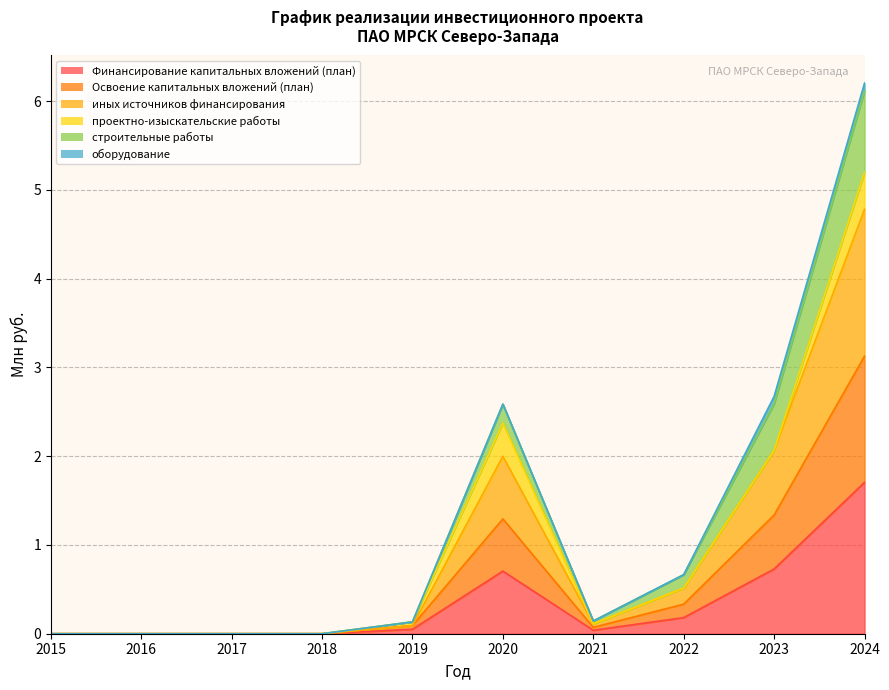

True or false: Освоение капитальных вложений (план) and Финансирование капитальных вложений (план) intersect in this chart.

False